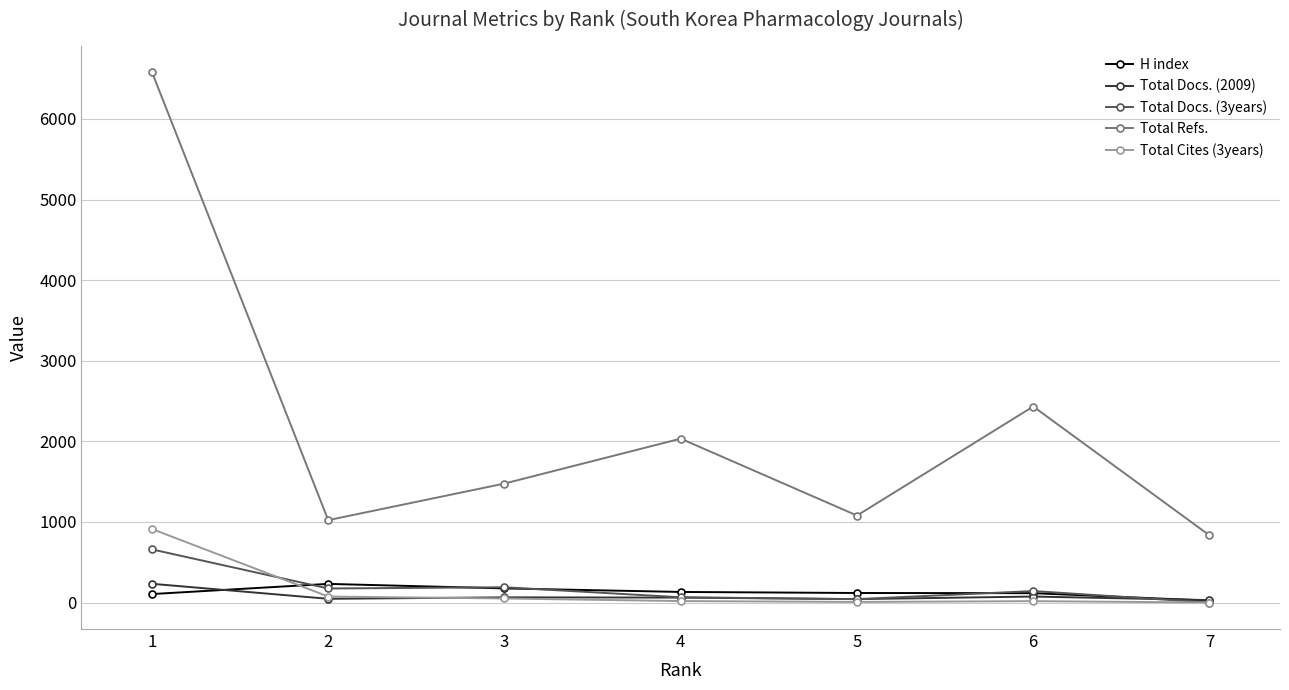

What is the highest value of the Total Refs. series?

6581